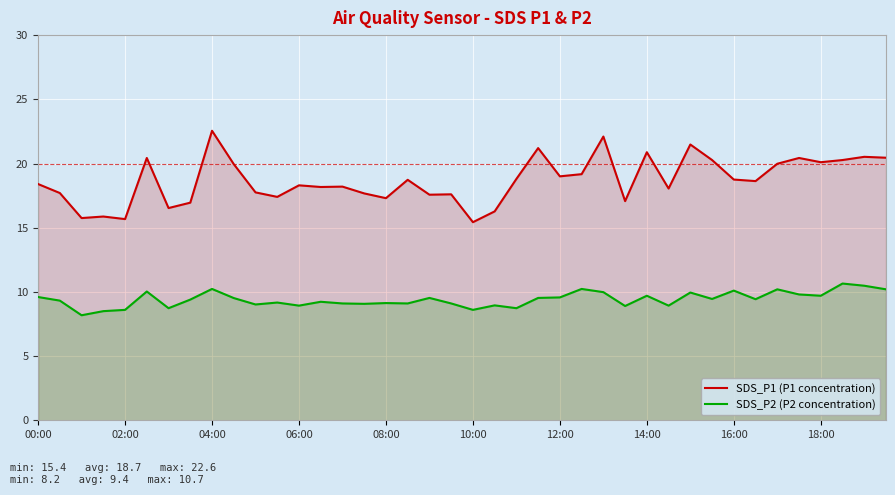

What is the difference between the highest and lowest values at 18:00?

10.4